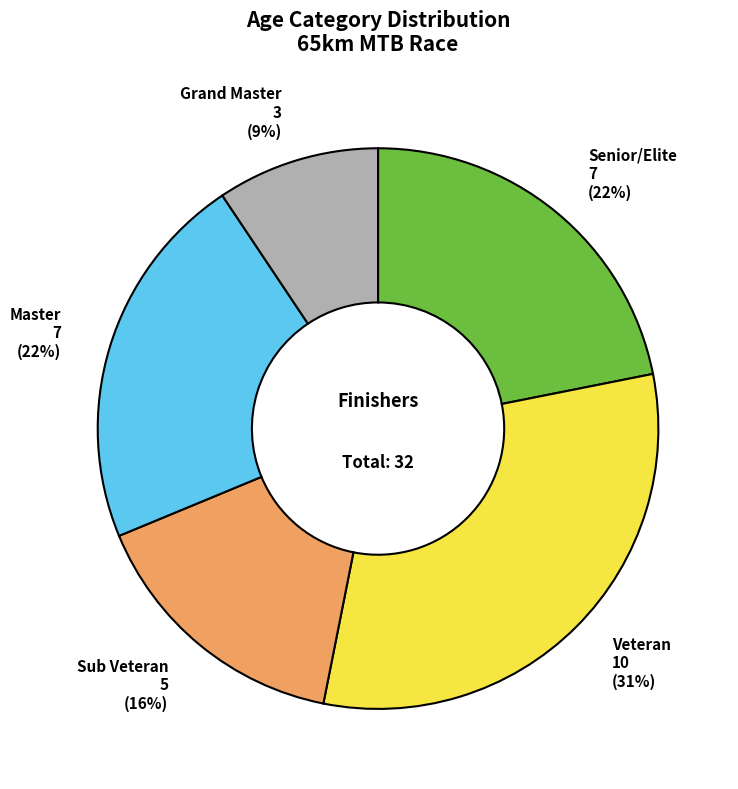

Does any single category account for the majority?

No